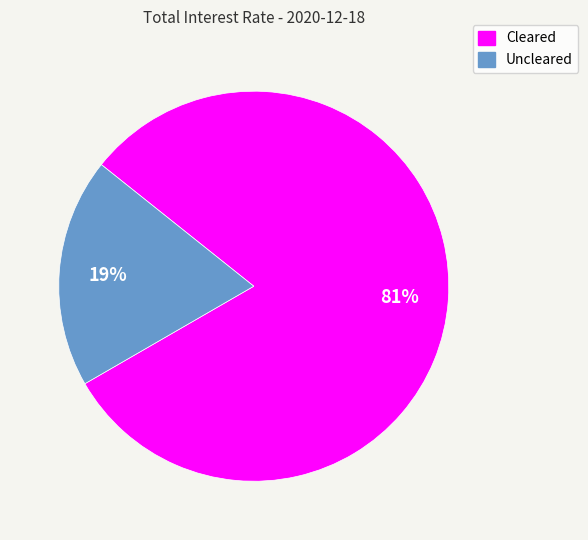

Rank the categories by value from lowest to highest.

Uncleared, Cleared